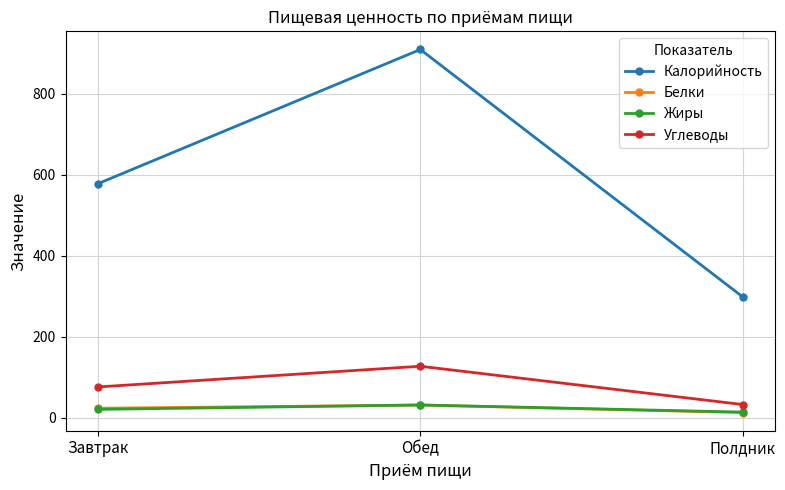

What is the sum of the Углеводы values at Обед and Завтрак?

202.4